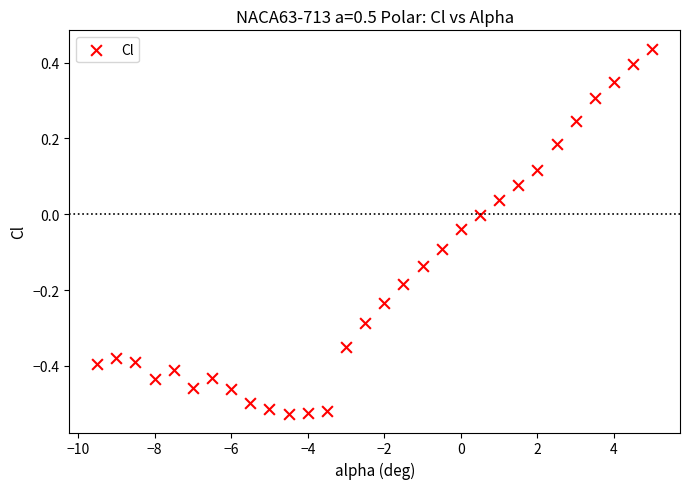

What is the range of X values (max minus min)?

14.5